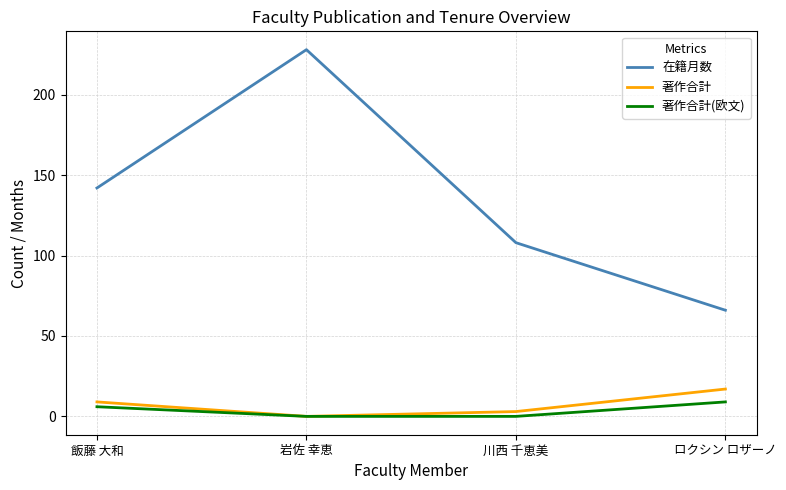

Which series has the largest total across all categories?

在籍月数